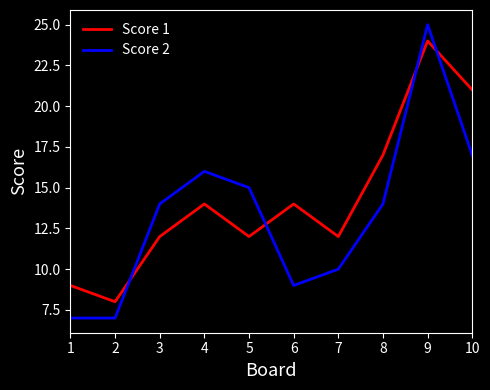

Reading right to left, transcribe all the data shown in this chart.

Score 1: 10=21	9=24	8=17	7=12	6=14	5=12	4=14	3=12	2=8	1=9
Score 2: 10=17	9=25	8=14	7=10	6=9	5=15	4=16	3=14	2=7	1=7